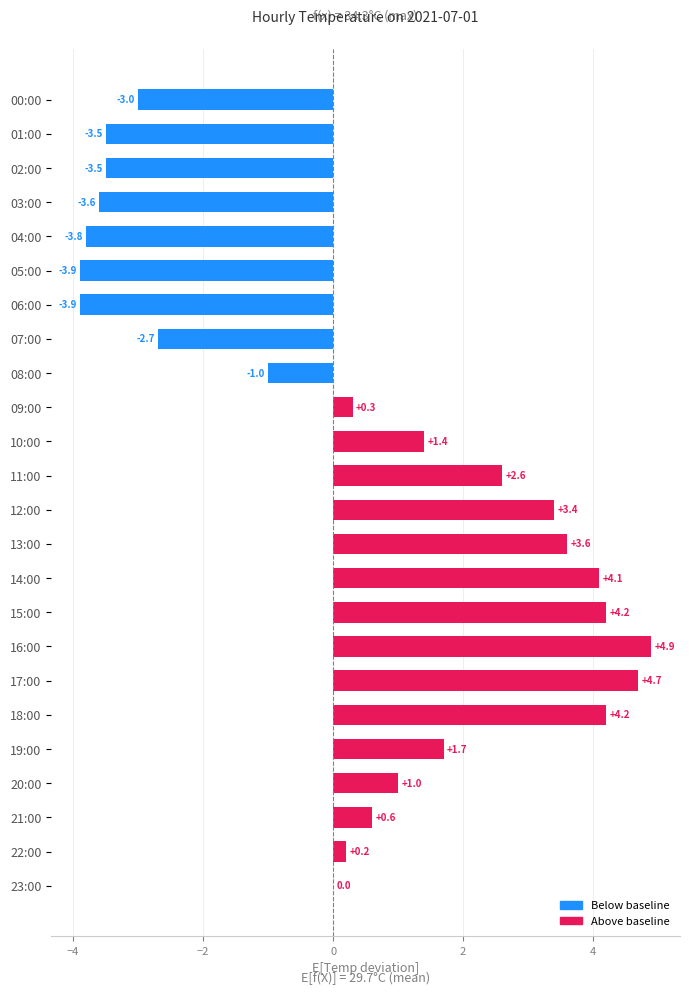

What is the change in value from 10:00 to 15:00?

+2.8